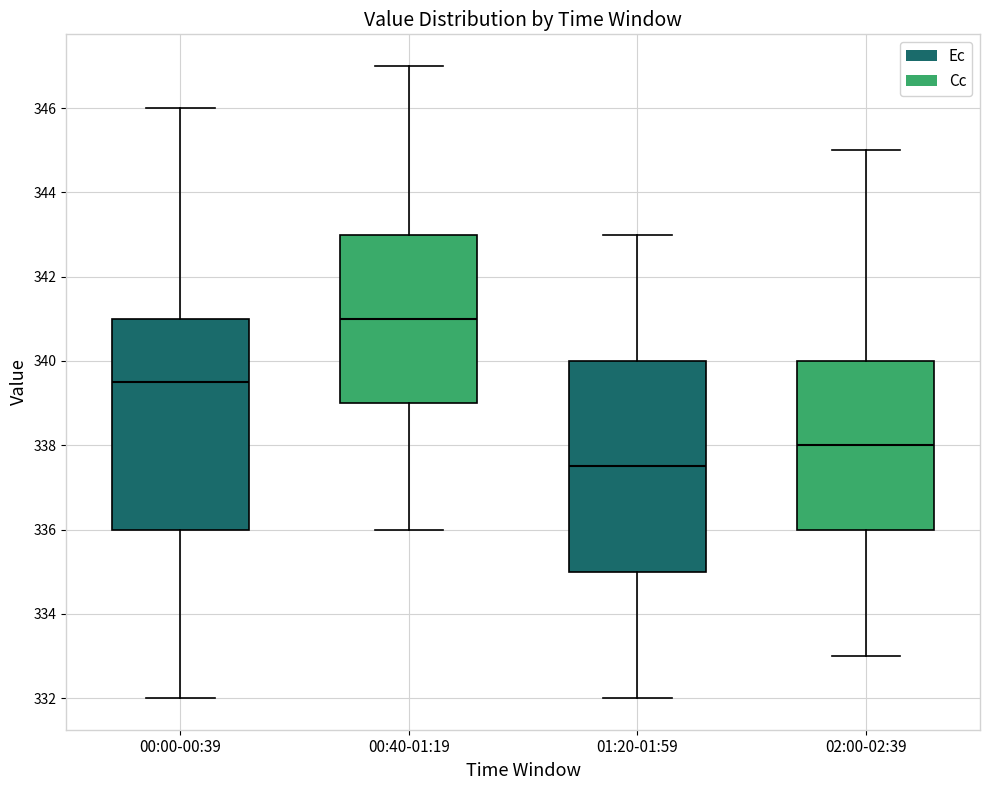

Reading left to right, read every box against the y-axis: the position of its median line, the range the box covers, and the ends of its whiskers. The values are not printed on the chart, so give them approximately, as read against the axis.

00:00-00:39: median 339.6, box 336.0 to 341.0, whiskers 332.0 to 346.0
00:40-01:19: median 341.0, box 339.0 to 343.0, whiskers 336.0 to 347.0
01:20-01:59: median 337.6, box 335.0 to 340.0, whiskers 332.0 to 343.0
02:00-02:39: median 338.0, box 336.0 to 340.0, whiskers 333.0 to 345.0